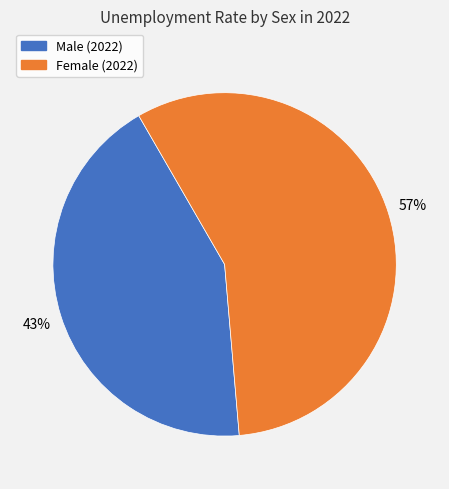

Does any single category account for the majority?

Yes